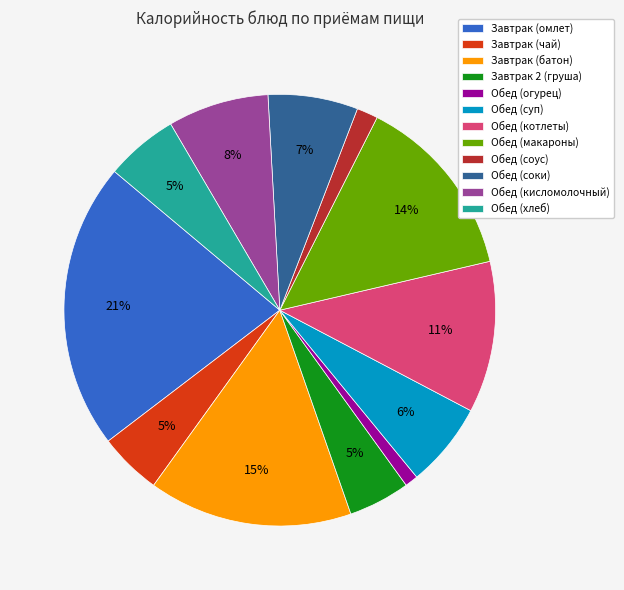

To the nearest percent, what is the combined percentage of Обед (кисломолочный) and Обед (суп)?

14%